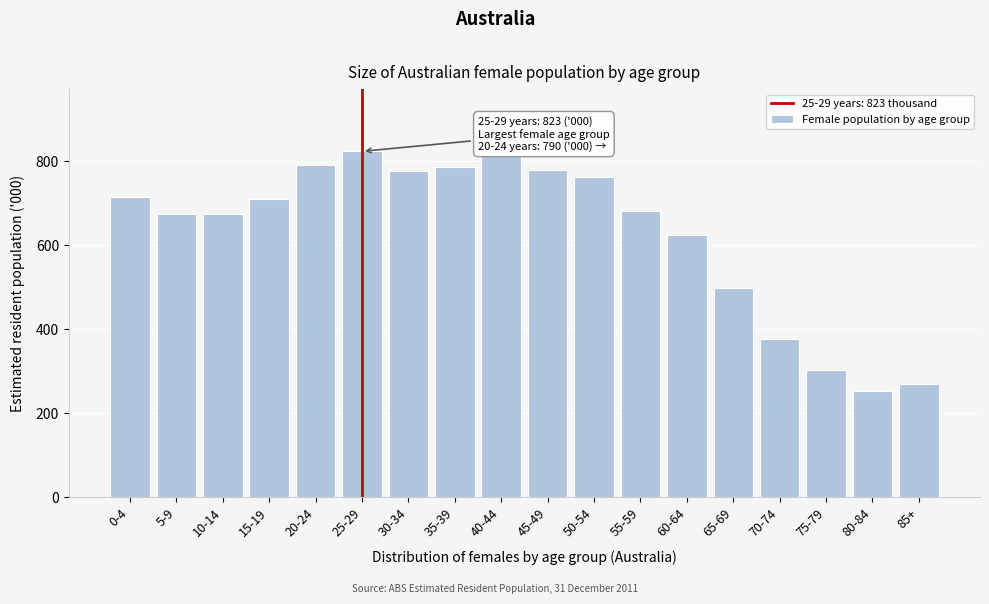

What is the smallest value displayed?

252.5